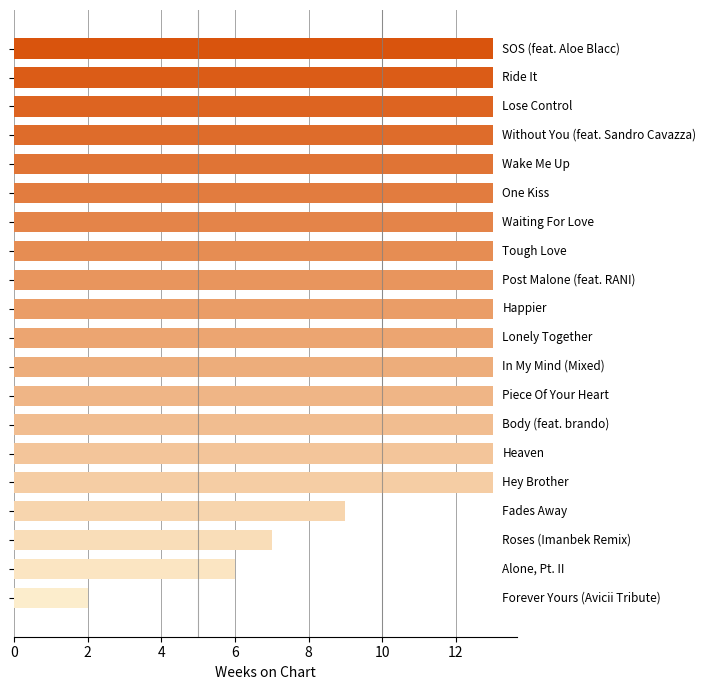

Does the chart contain stacked bars?

No